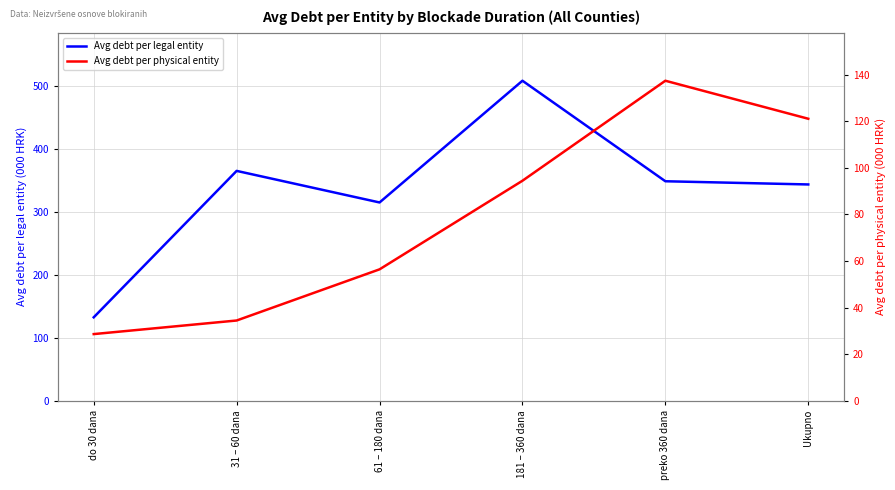

Rank the series by their average value, from highest to lowest.

Avg debt per legal entity, Avg debt per physical entity